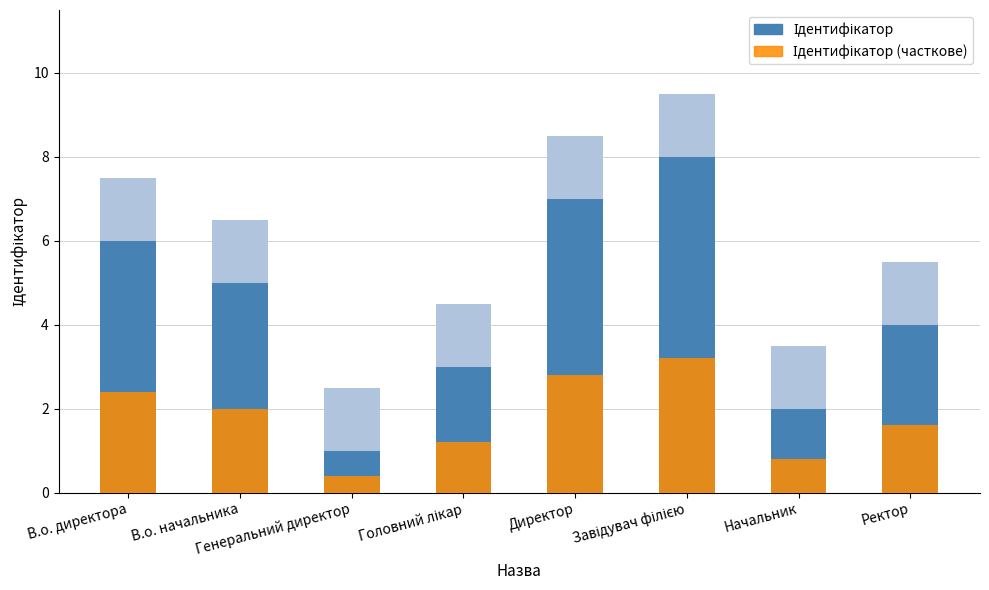

Which category has the lowest value in the Ідентифікатор series?

Генеральний директор